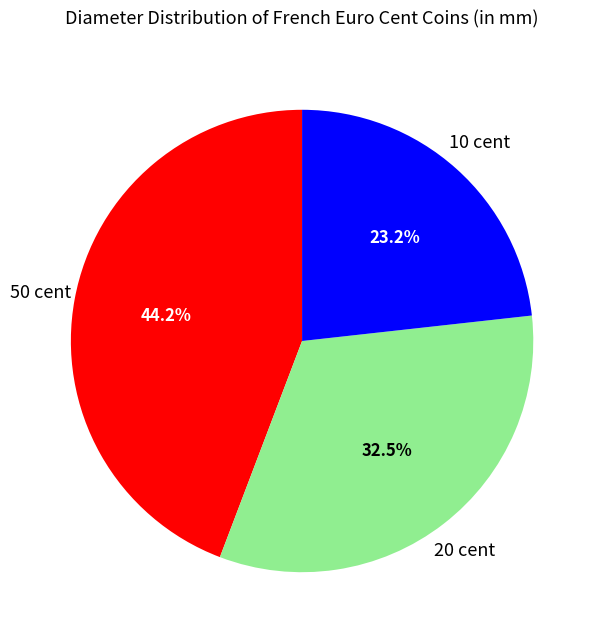

To the nearest percent, what is the difference between the largest and smallest slice percentages?

21%